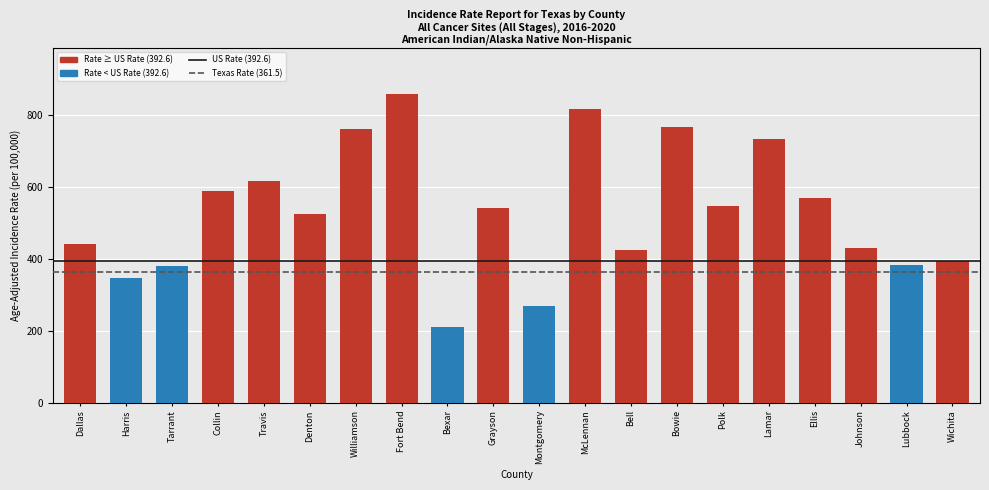

What is the ratio of the value at Lubbock to the value at Travis?

0.6